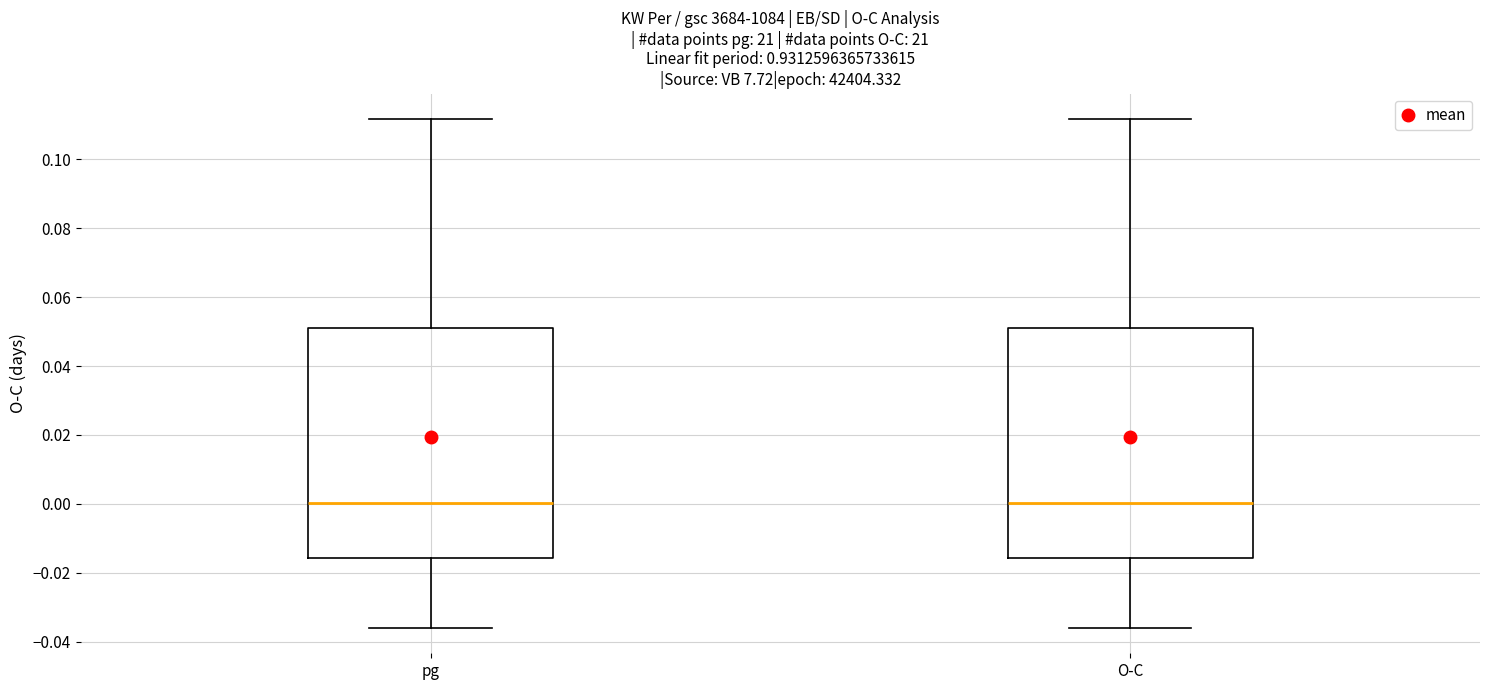

Reading left to right, read every box against the y-axis: the position of its median line, the range the box covers, and the ends of its whiskers. The values are not printed on the chart, so give them approximately, as read against the axis.

pg: median 0.000, box -0.016 to 0.050, whiskers -0.036 to 0.112
O-C: median 0.000, box -0.016 to 0.050, whiskers -0.036 to 0.112